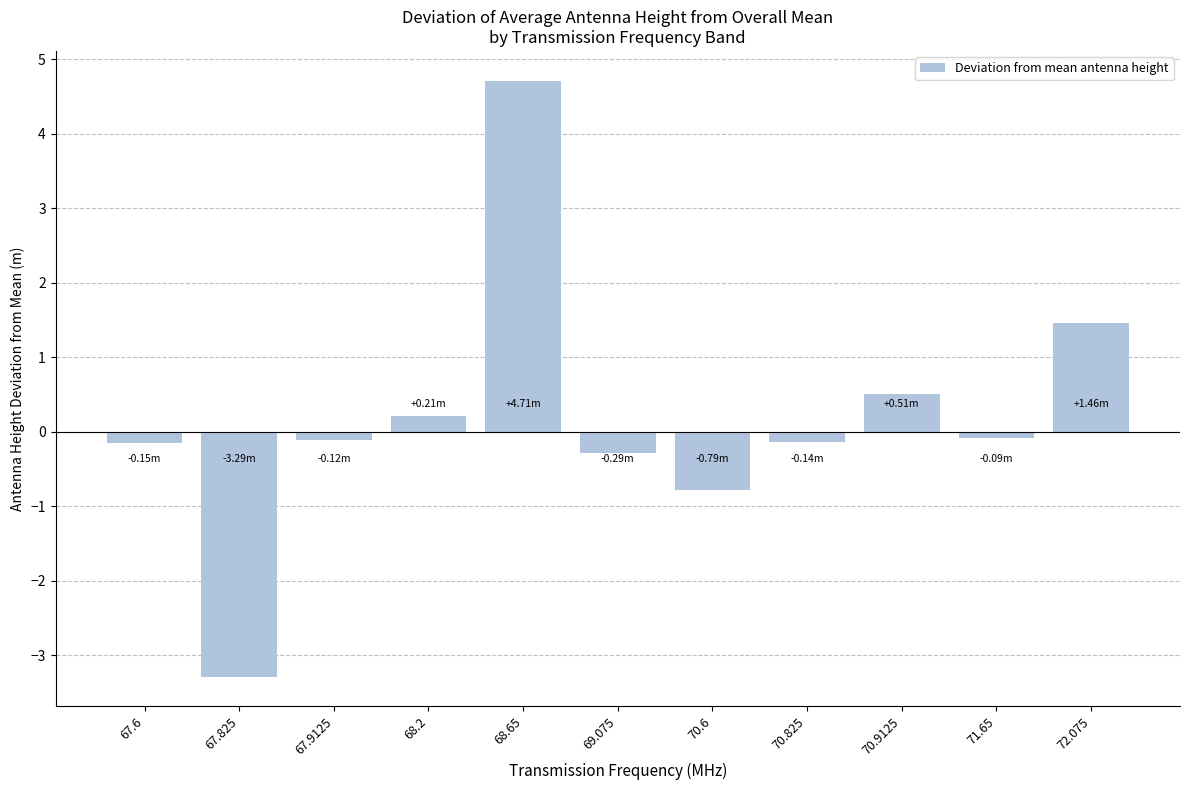

Count the number of categories in the chart.

11